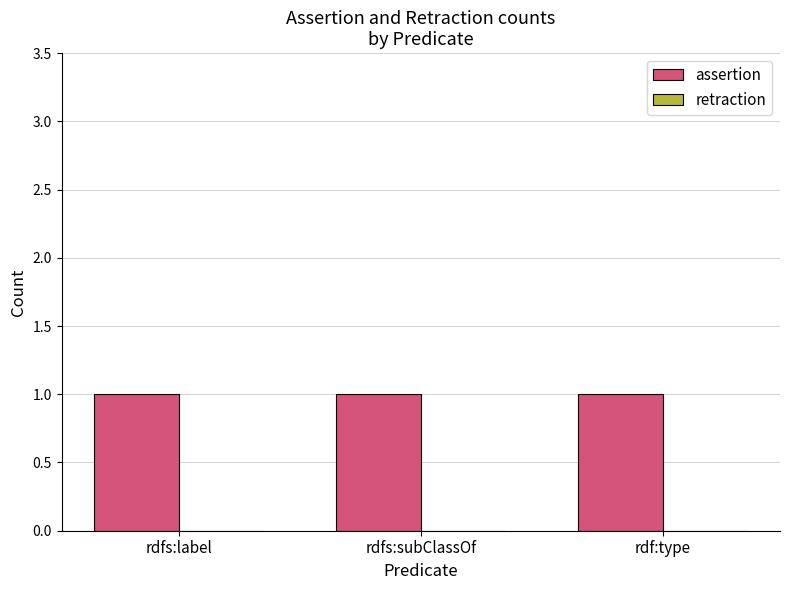

Which series changed the most between rdfs:label and rdf:type?

assertion